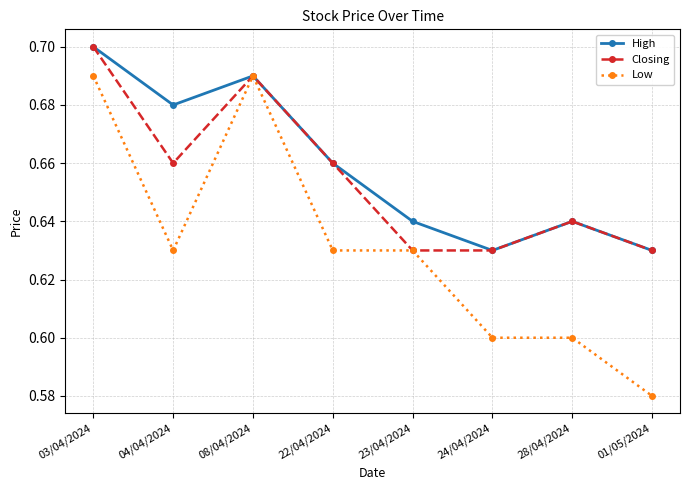

True or false: Closing has a value of 0.7 at 03/04/2024.

True